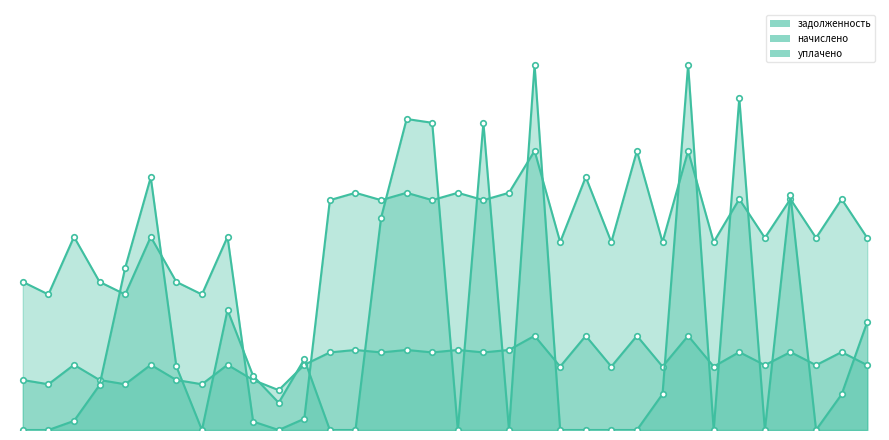

What is the value of the уплачено point at the 12th from the left?

3891.4